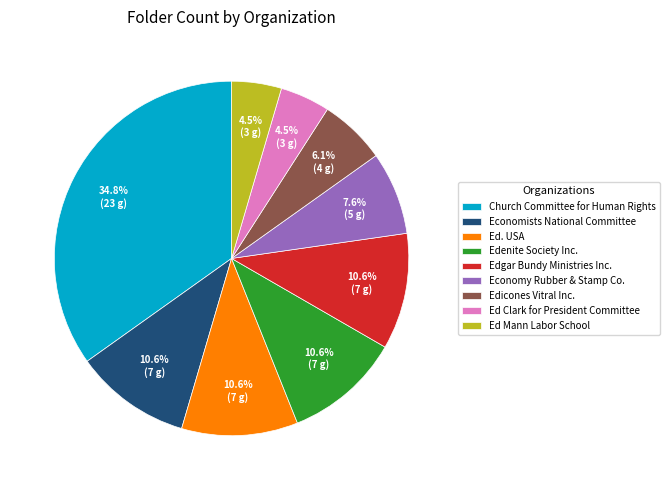

Is there a majority slice in this chart?

No